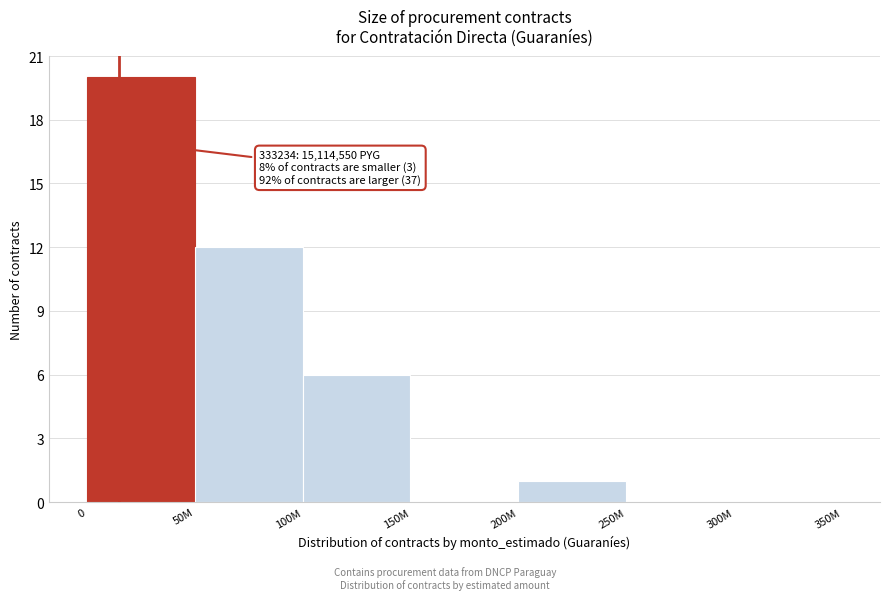

Reading left to right, what are all the values shown in this chart?

0=20	50M=12	100M=6	150M=0	200M=1	250M=0	300M=0